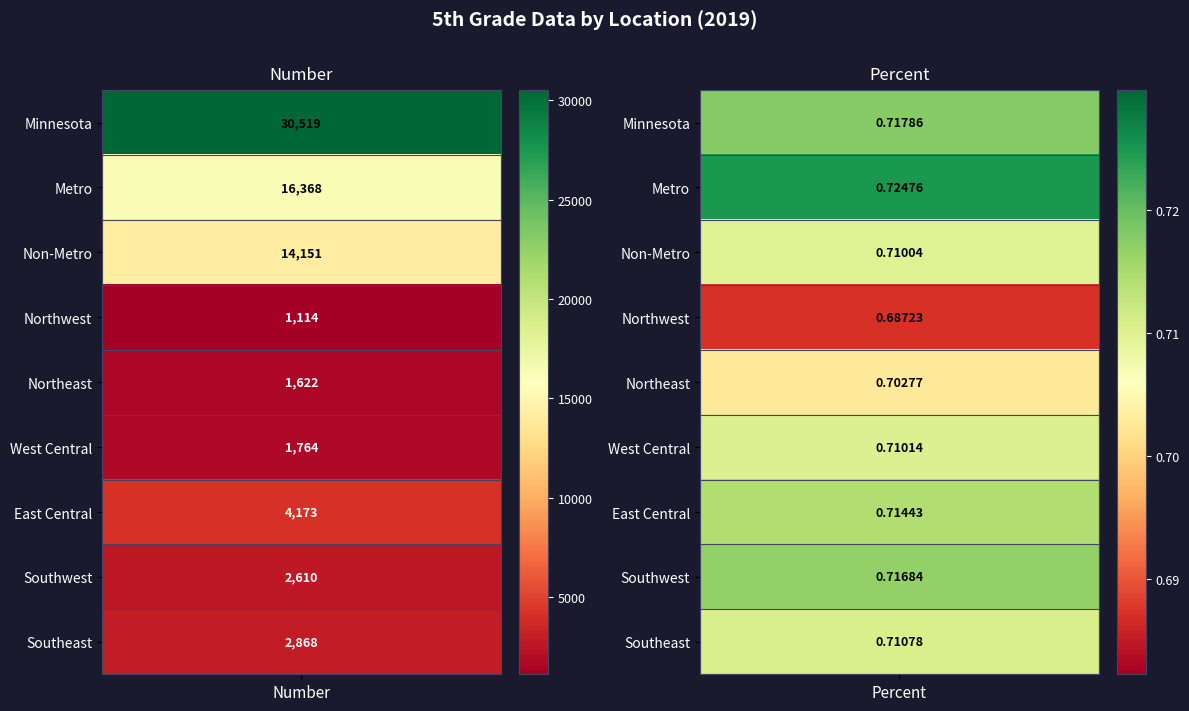

What is the difference between the Northeast values at Number and Percent?

1621.3